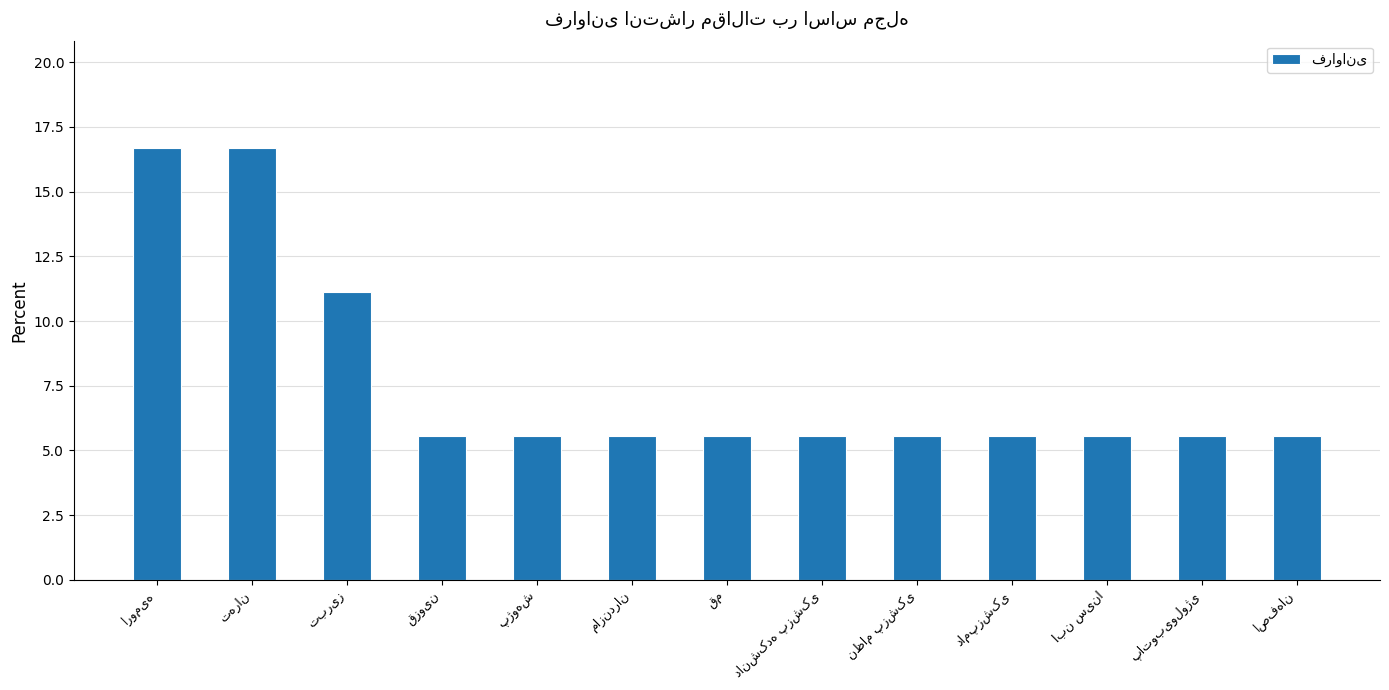

What is the value of the 2nd bar from the left?

16.7